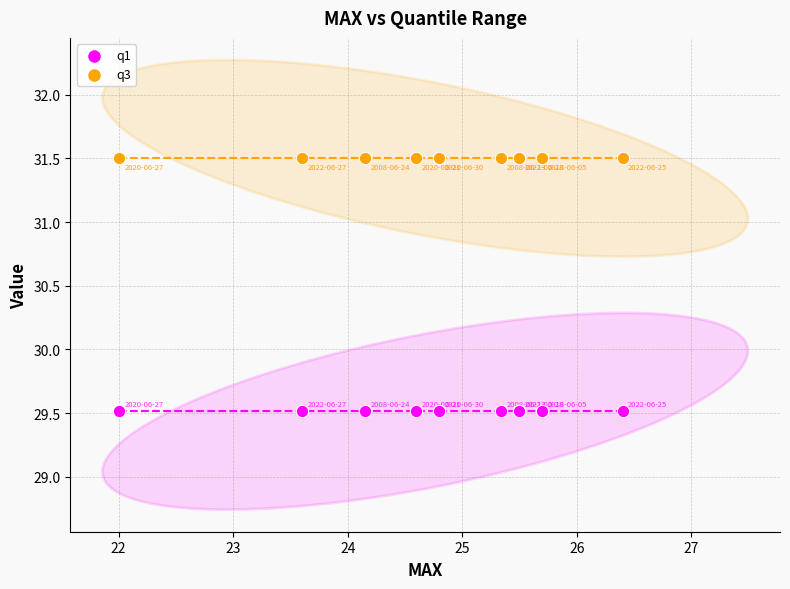

Which series contains the highest Y value?

q3